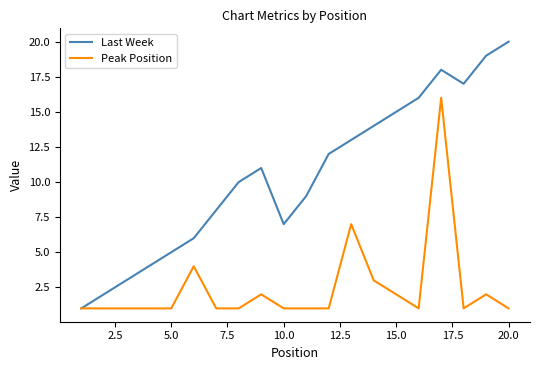

What is the highest value of the Peak Position series?

16